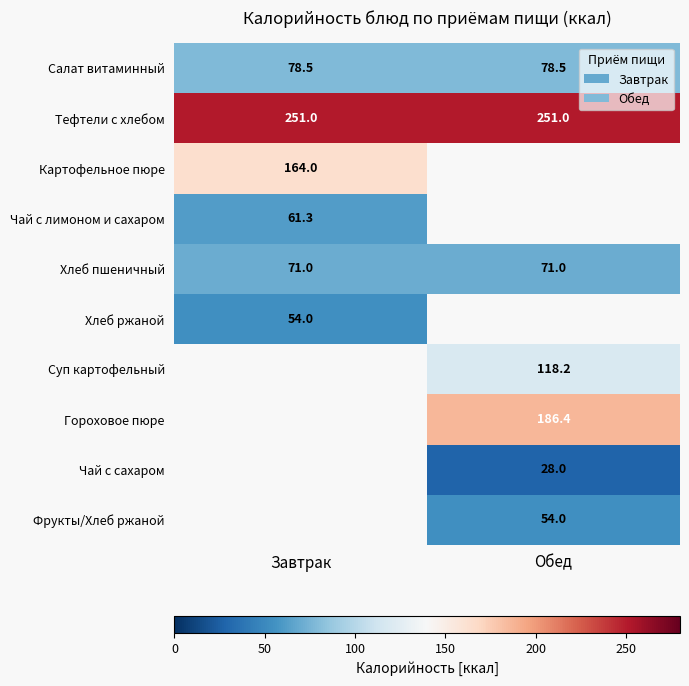

Between Обед and Завтрак, which is larger?

Обед